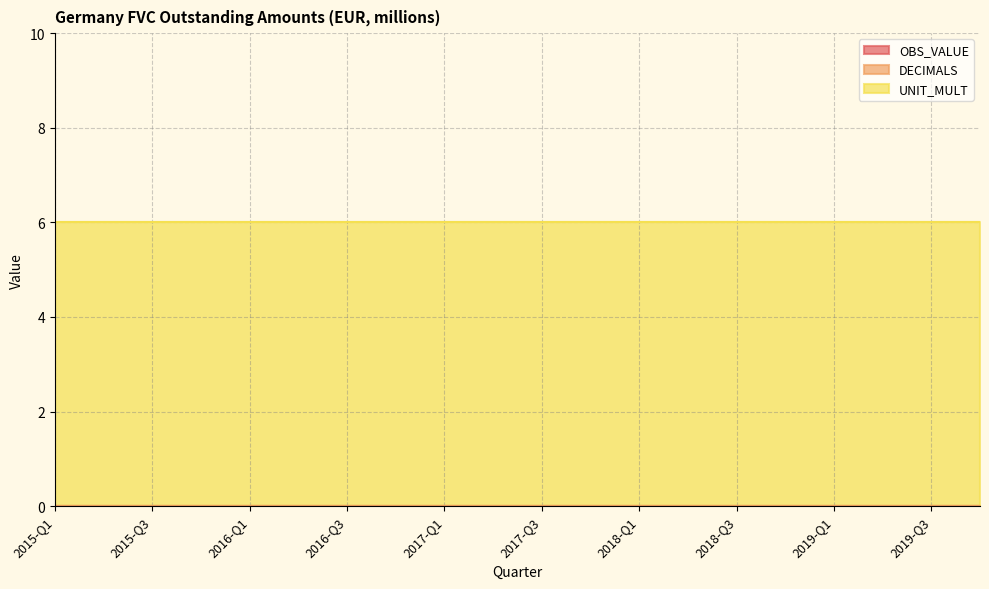

At which category does the chart reach its minimum across all series?

2015-Q1